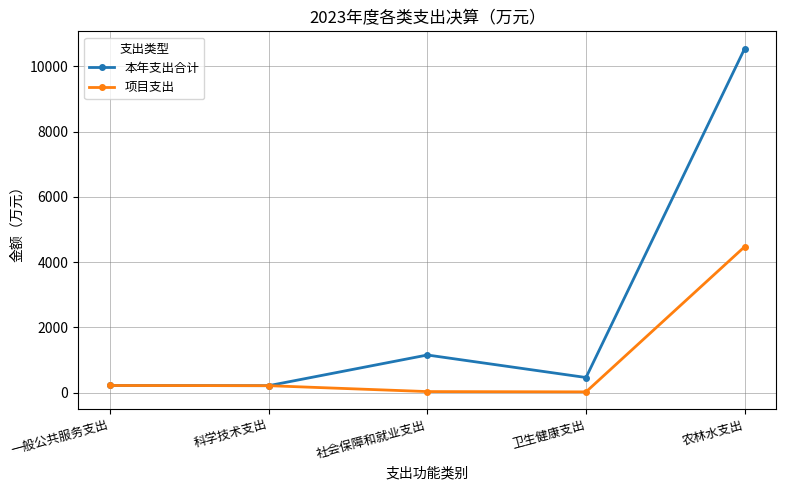

What is the value of the 本年支出合计 point at the 3rd from the left?

1153.1